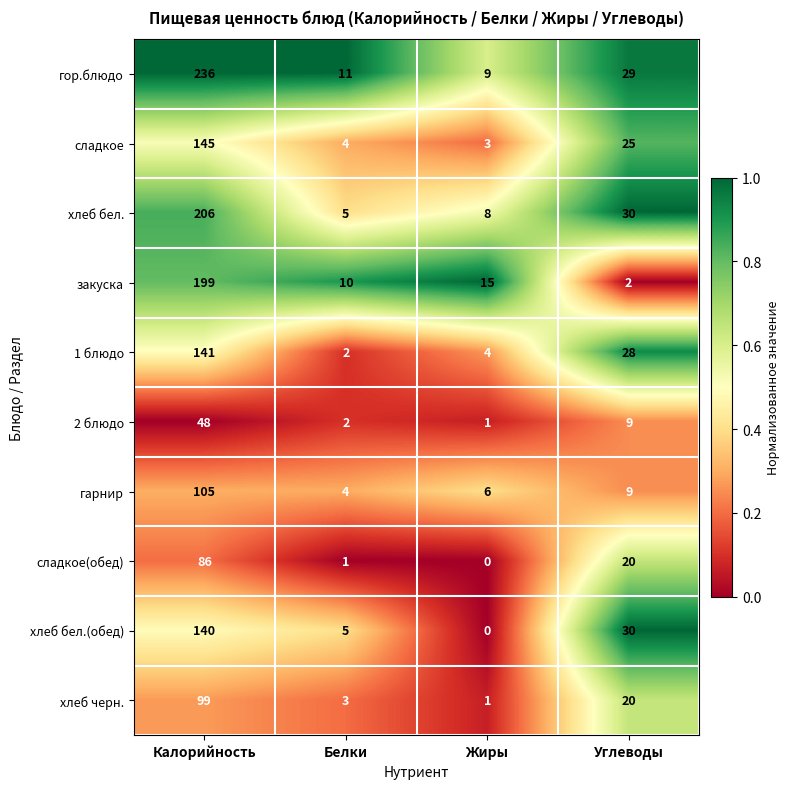

What is the average value of the сладкое(обед) series?

27